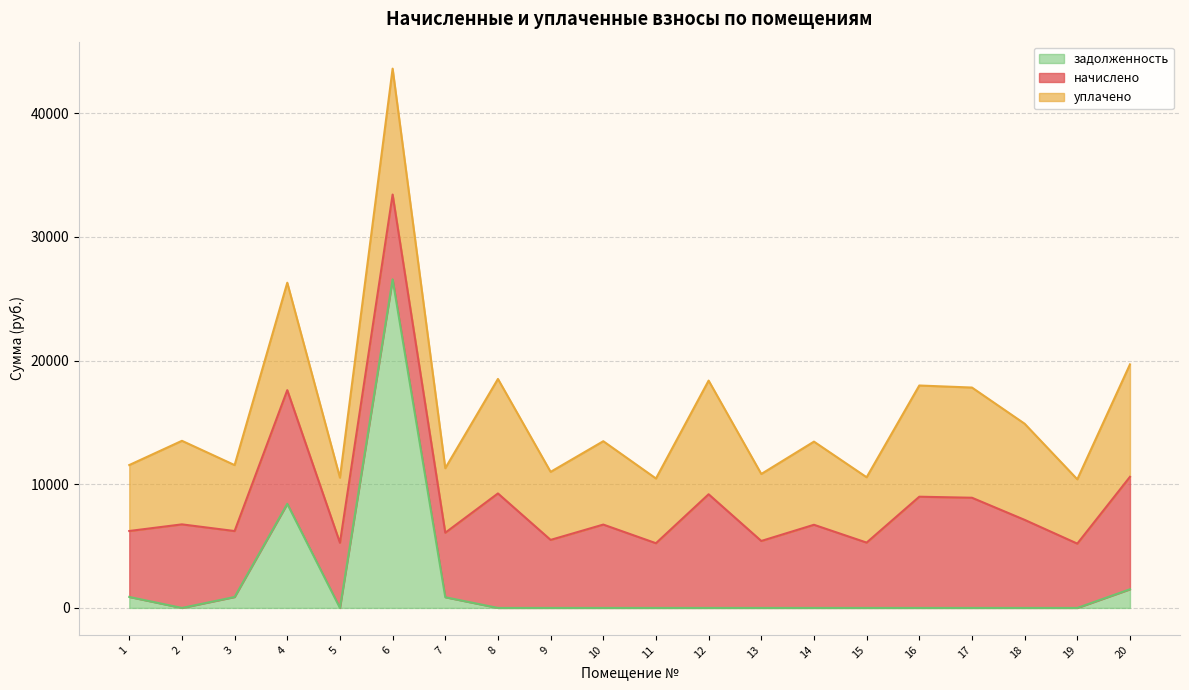

At which category is the sum across all series the highest?

6